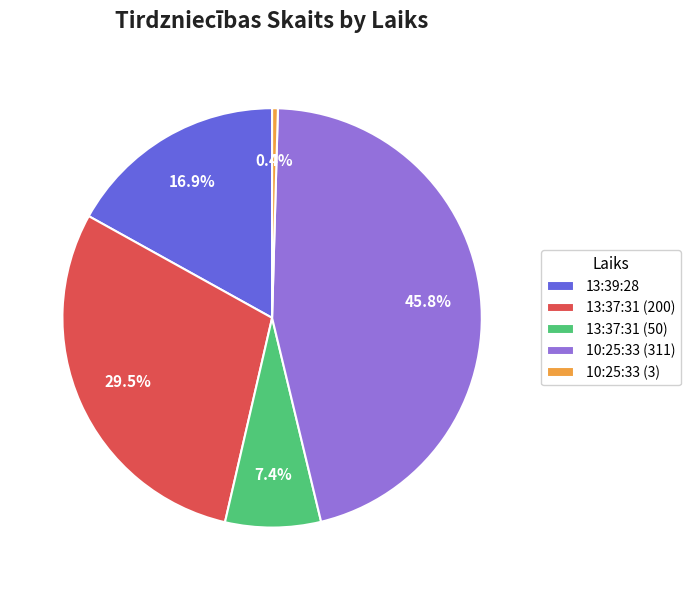

Approximately how many times larger is the value at 13:37:31 (50) compared to 13:39:28?

0.4